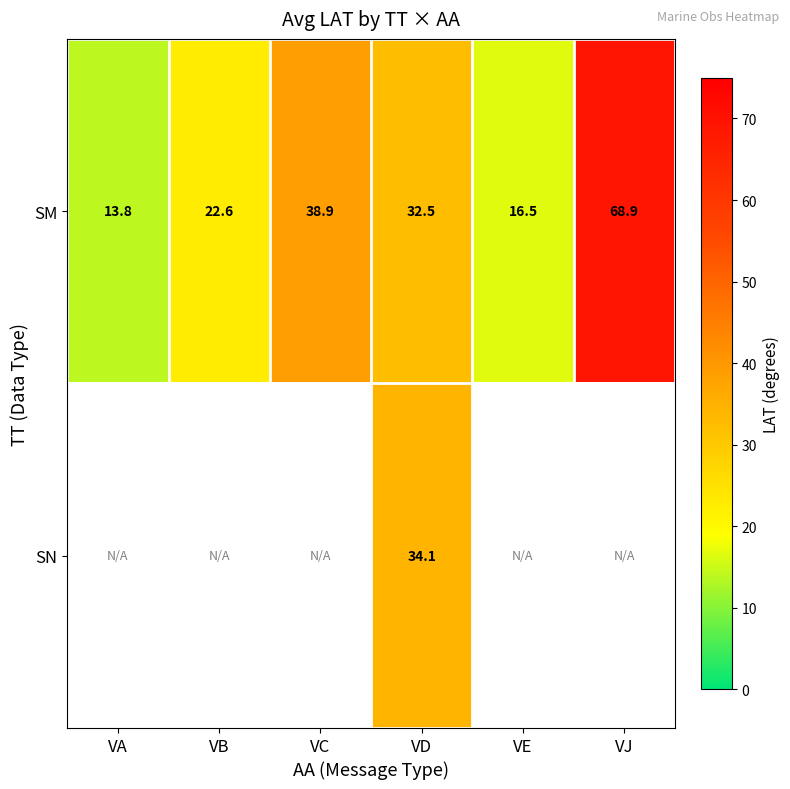

Between VA and VJ, which is larger?

VJ